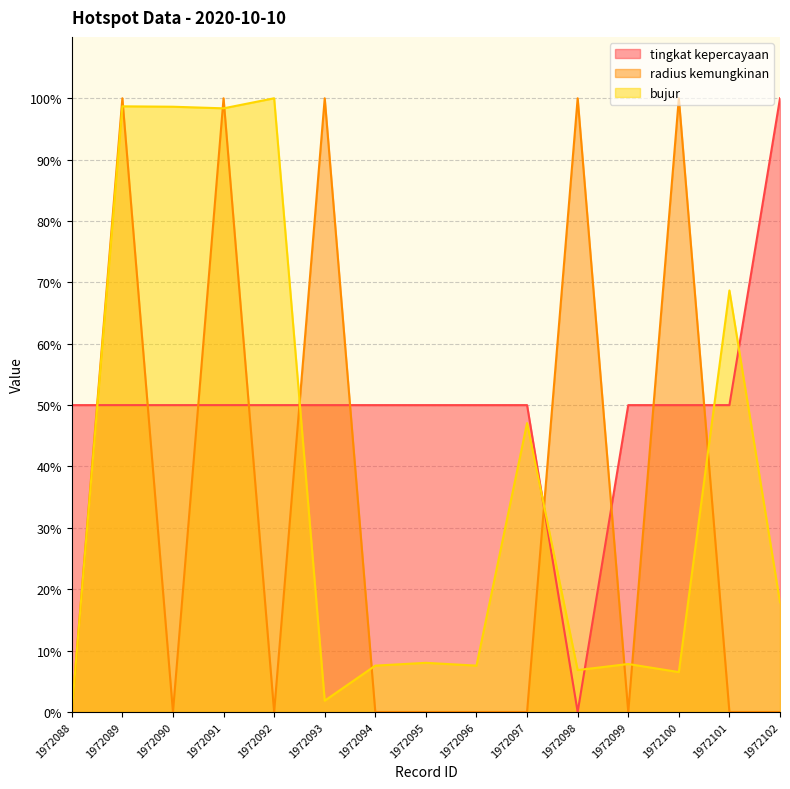

The value of tingkat kepercayaan at 1972094 is 50.0. True or false?

True